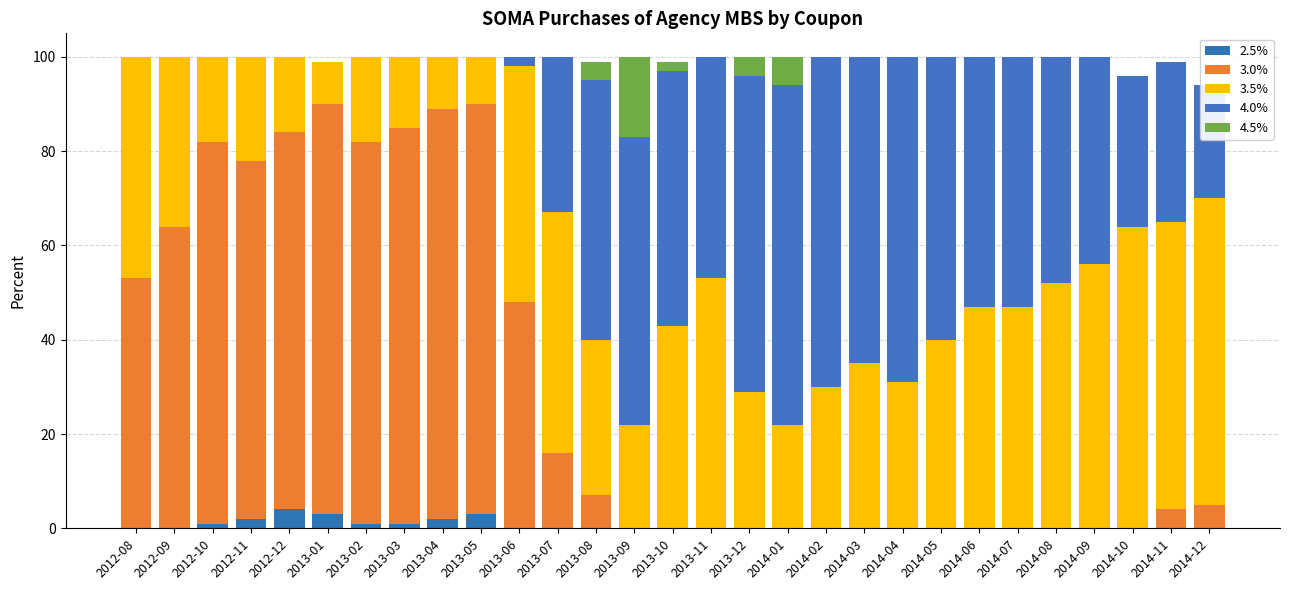

Between 2014-11 and 2014-12, which is larger?

2014-11